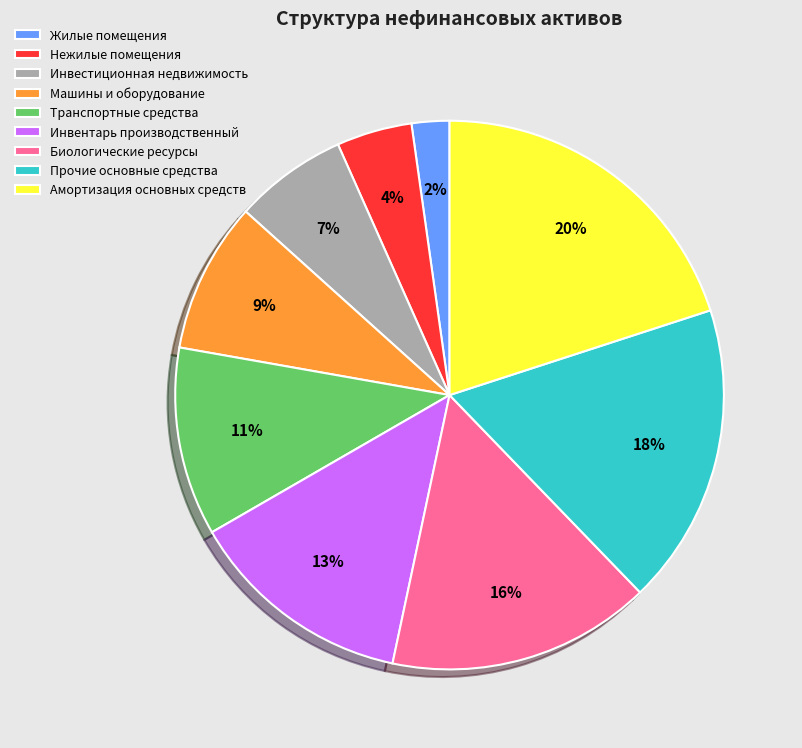

To the nearest percent, what is the difference between the largest and smallest slice percentages?

18%